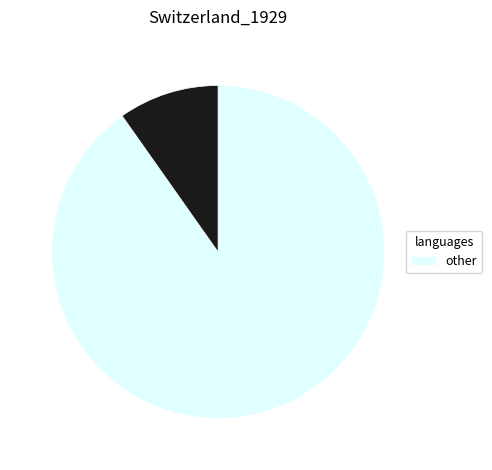

How many segments does this pie chart have?

2